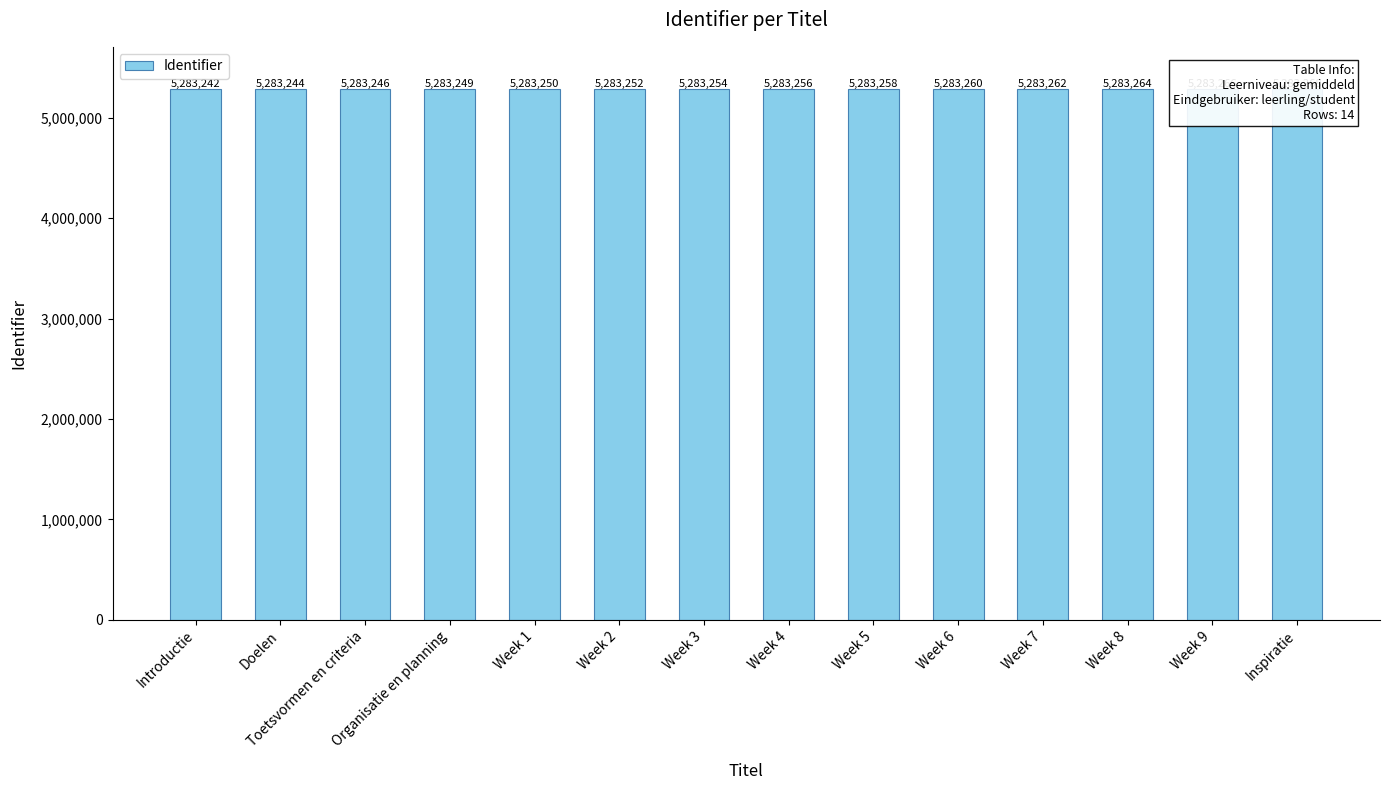

Between Week 7 and Doelen, which is larger?

Week 7